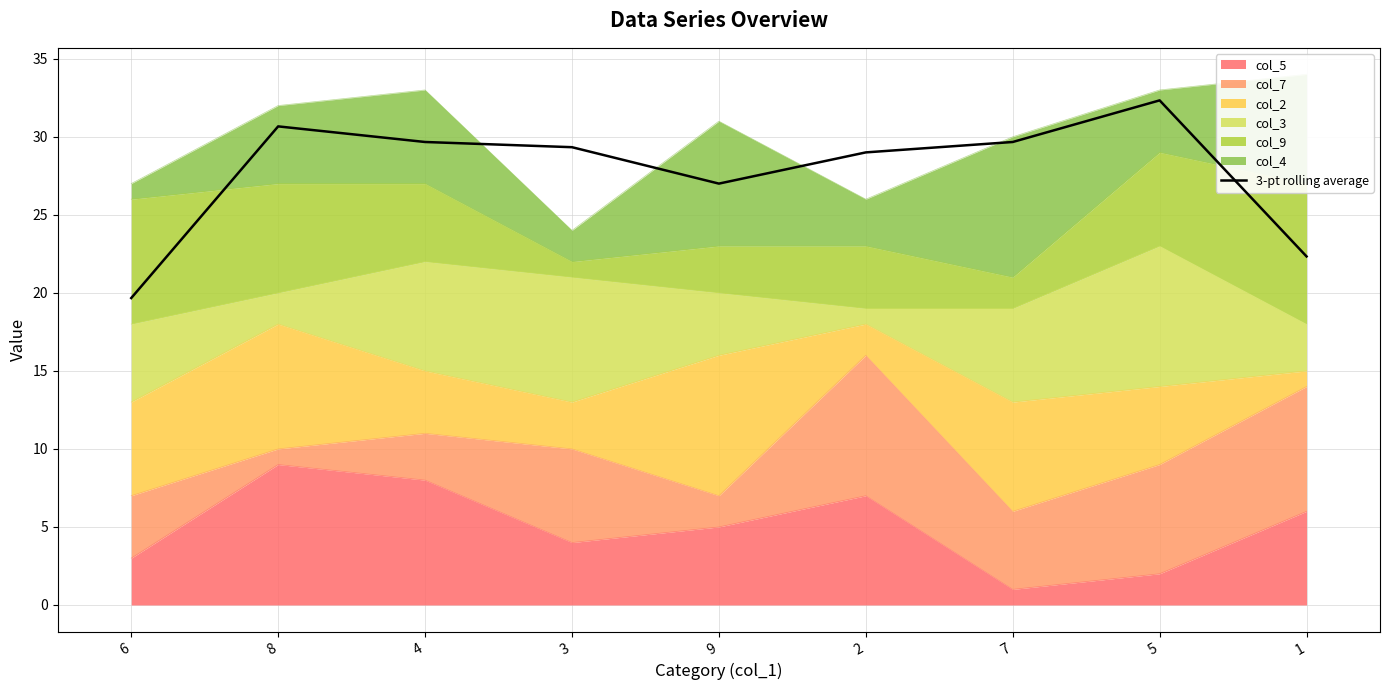

How many lines are shown in the chart?

1